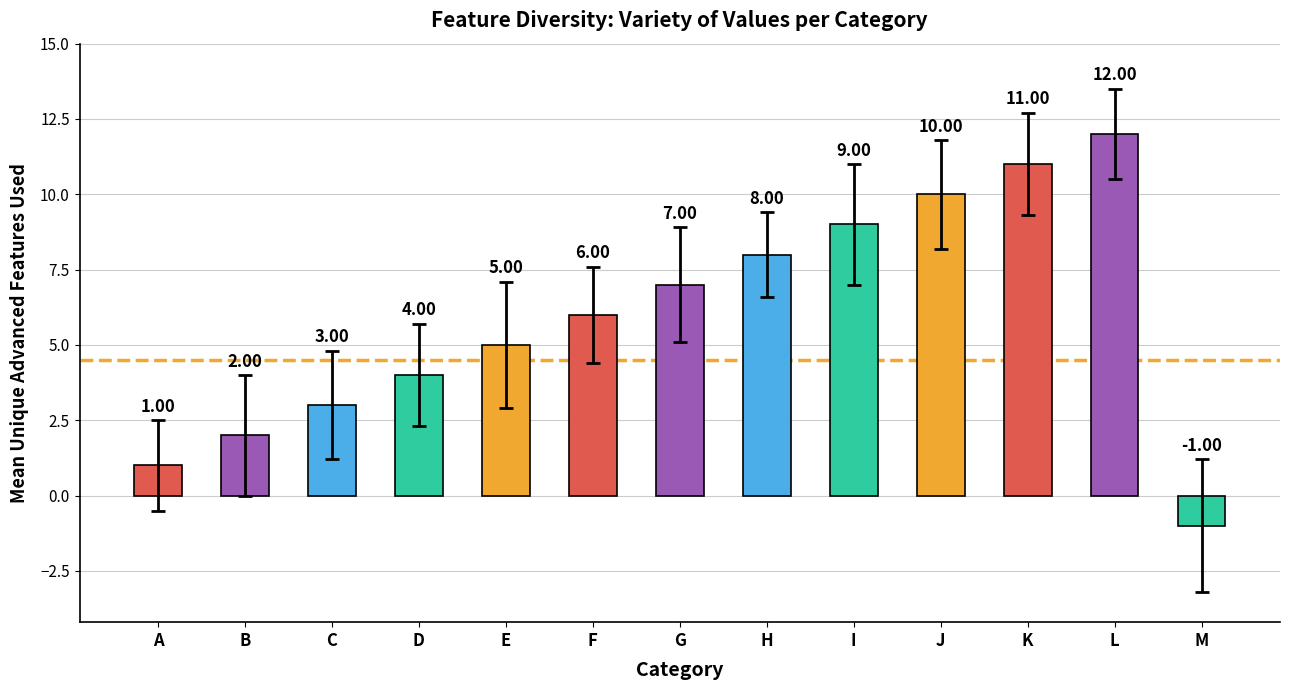

What is the sum of the values at H and K?

19